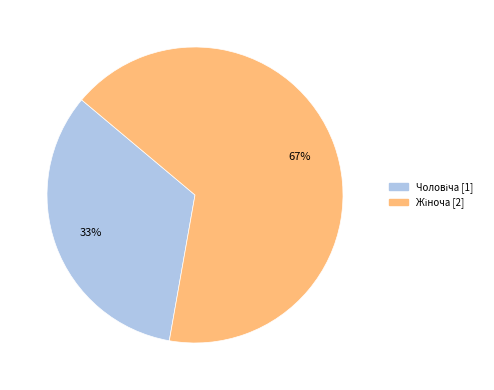

Is there any slice that represents more than half of the pie?

Yes